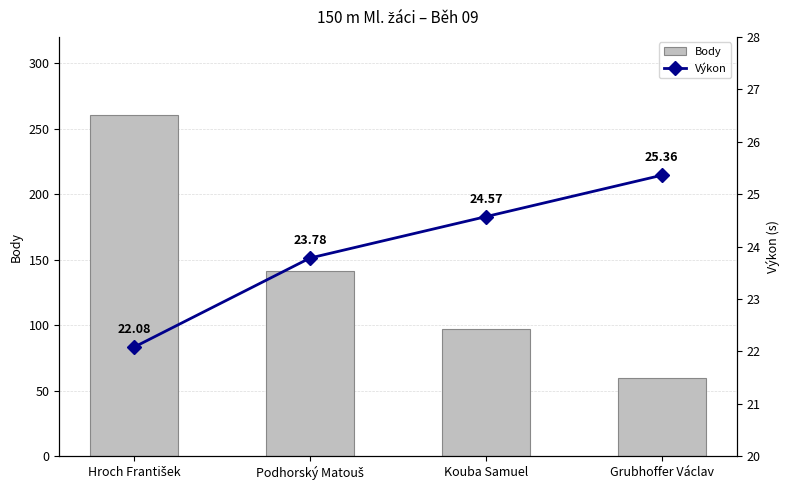

What is the label of the 2nd bar from the right?

Kouba Samuel